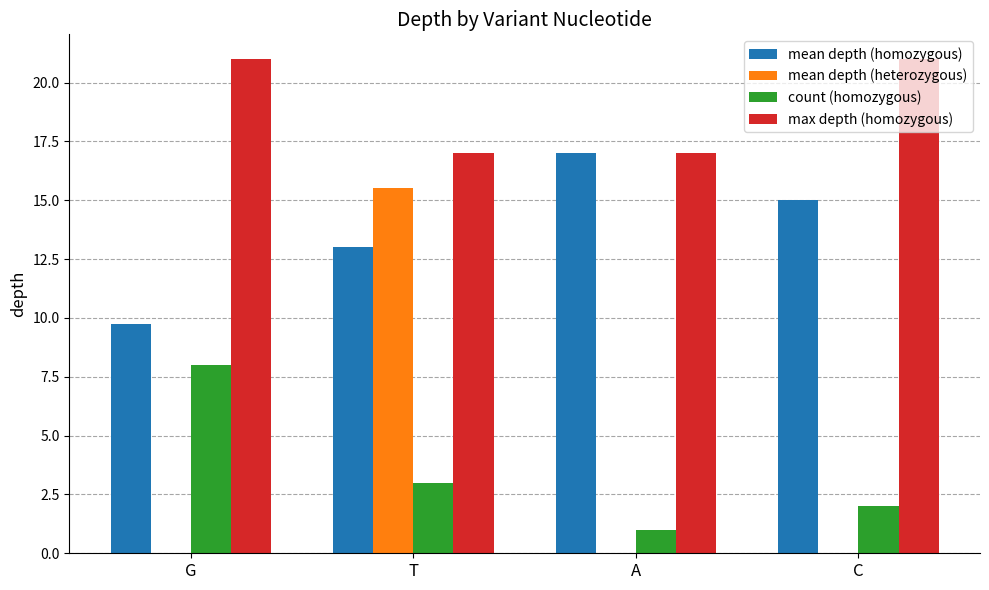

The value of count (homozygous) at A is 1.0. True or false?

True